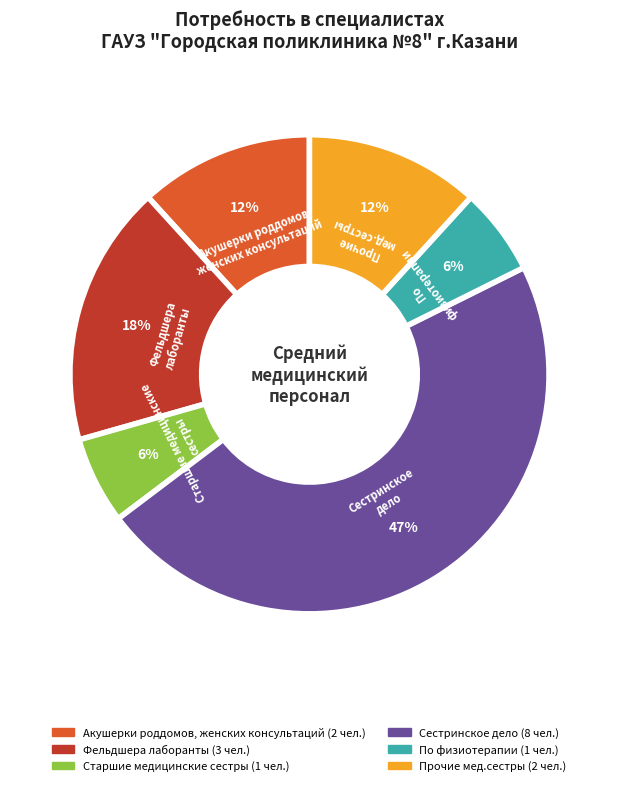

How many slices are in this pie chart?

6